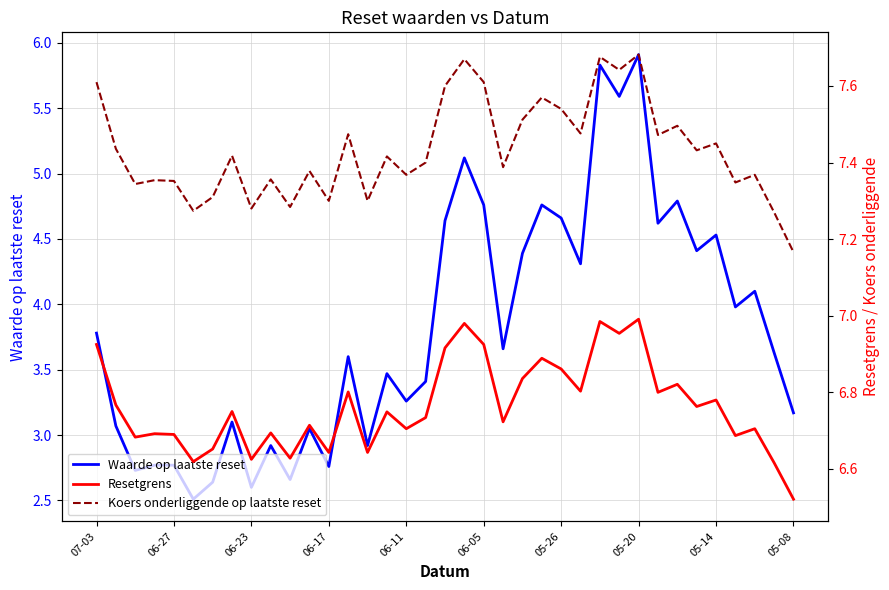

What is the difference between the maximum and minimum values in the Waarde op laatste reset series?

3.4